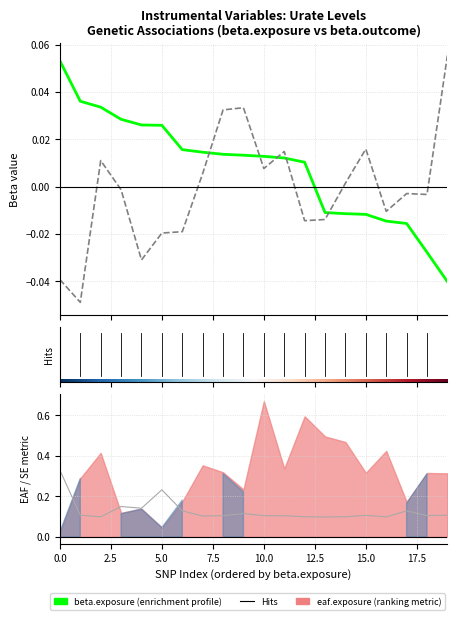

List the labels in order of se.exposure value, largest first.

rs10923893, rs10205233, rs1061157, rs1062062, rs1048046, rs10204284, rs10276670, rs10224002, rs1047891, rs10869148, rs10758189, rs10900862, rs10739971, rs10832246, rs10142834, rs10579377, rs10462921, rs10109414, rs1051775, rs1076160